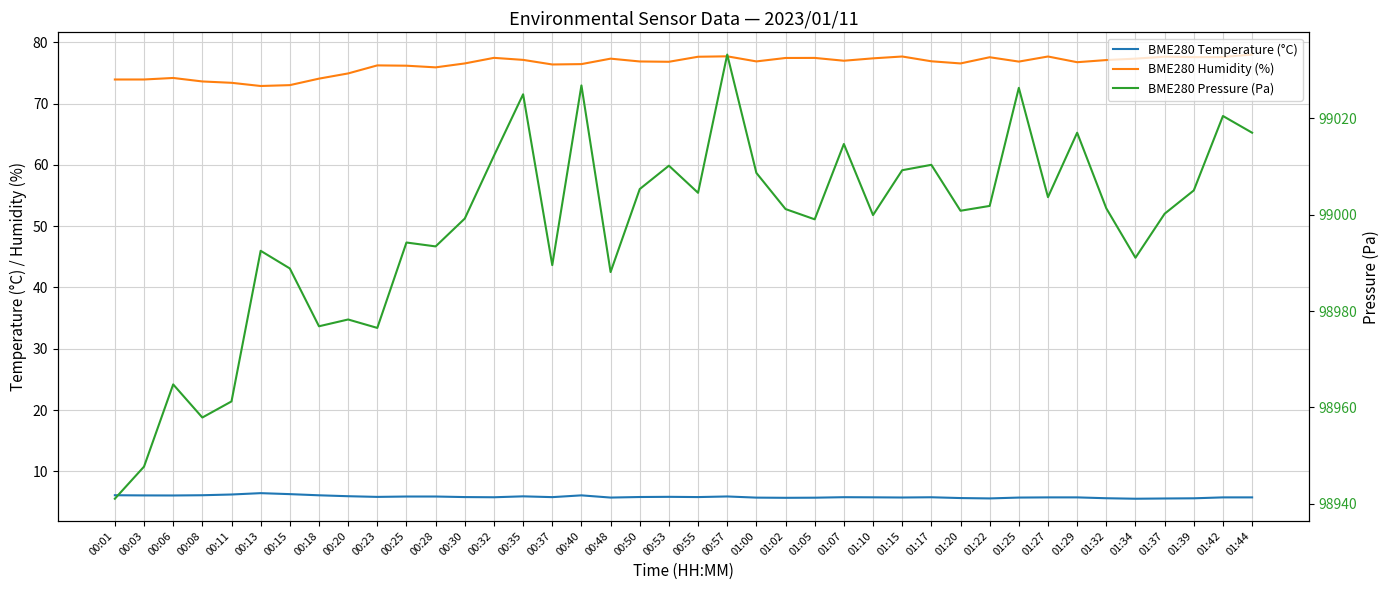

How many data points does each series have?

40